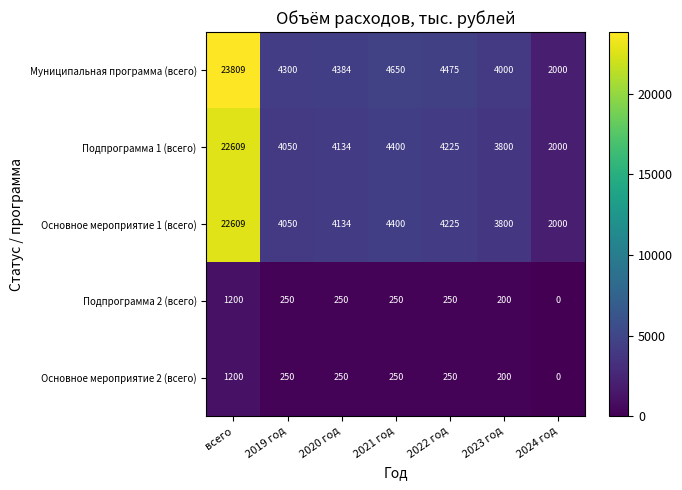

What is the sum of all Основное мероприятие 1 (всего) values?

45218